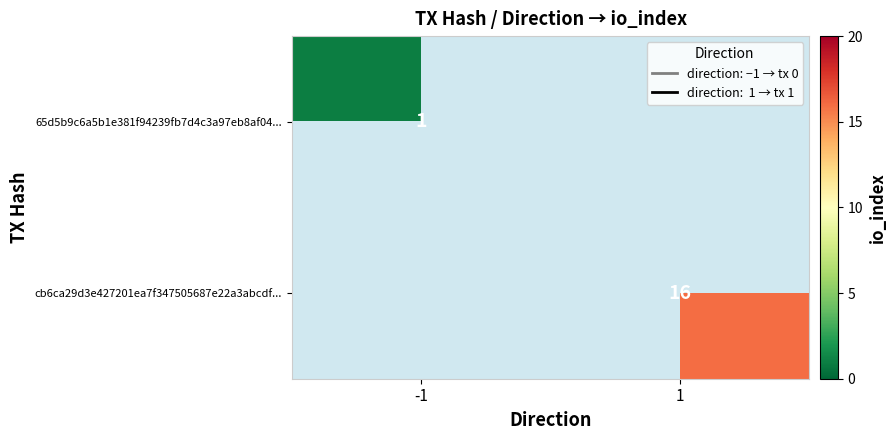

Is the value of 65d5b9c6a5b1e381f94239fb7d4c3a97eb8af04... at -1 greater than the value of cb6ca29d3e427201ea7f347505687e22a3abcdf... at 1?

No